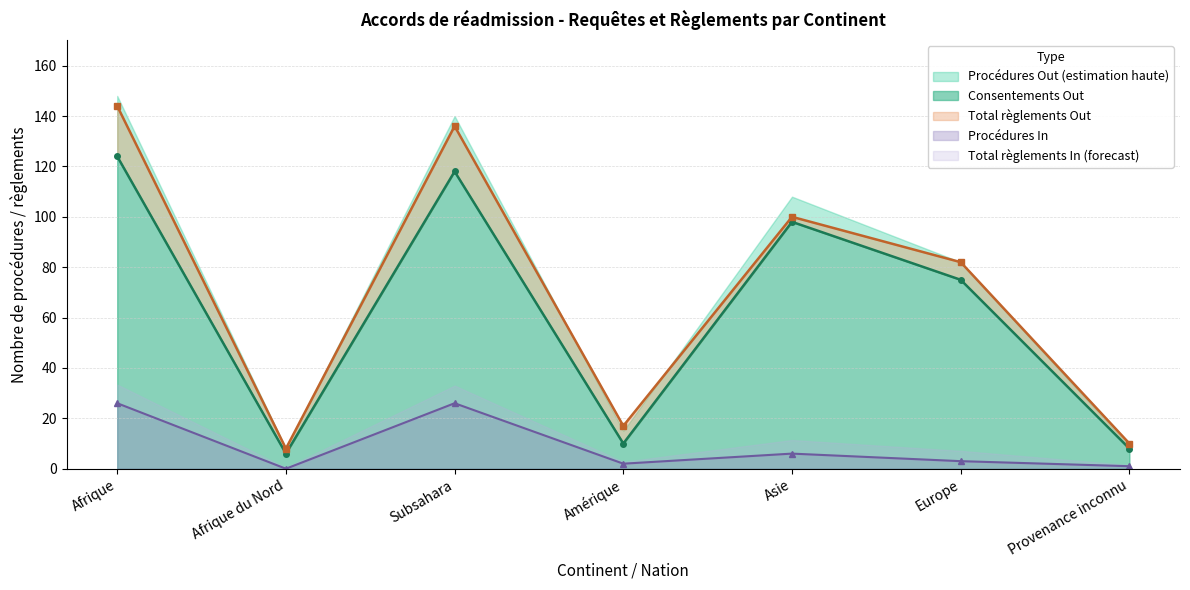

At which label is Procédures In closest to 13?

Asie